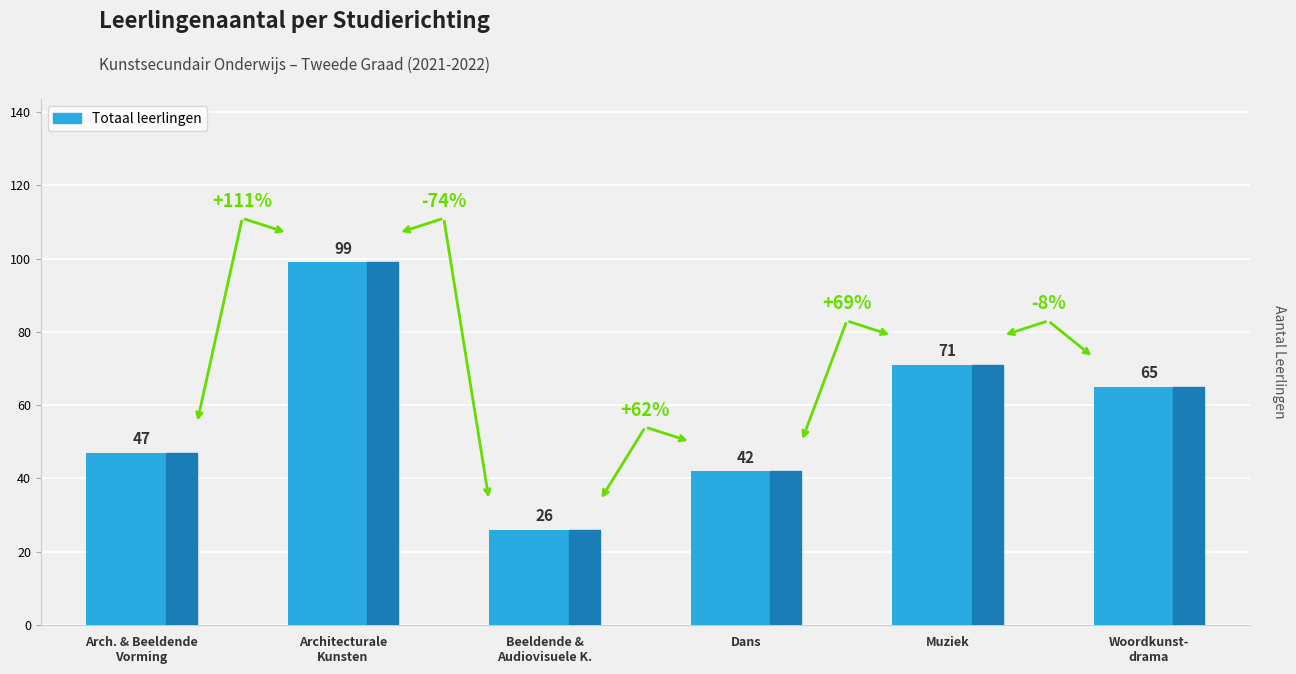

What is the average value?

58